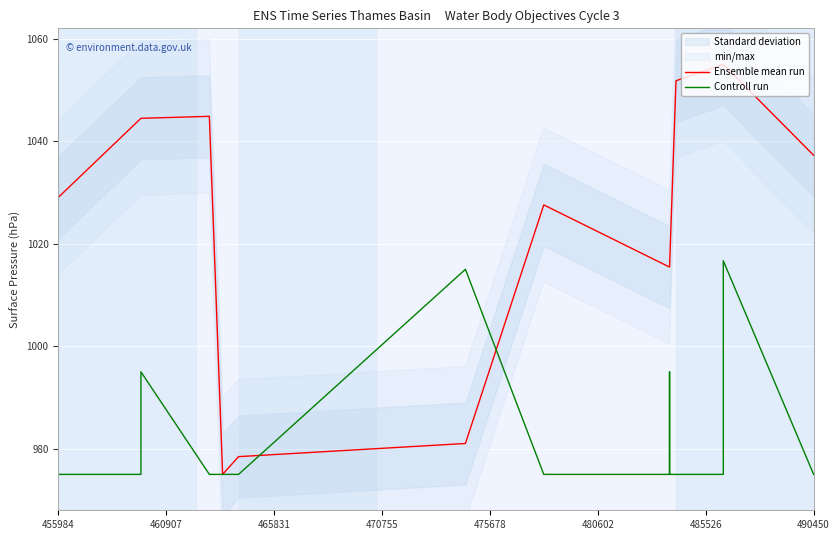

What is the value of the Controll run point at the 25th from the left?

975.0